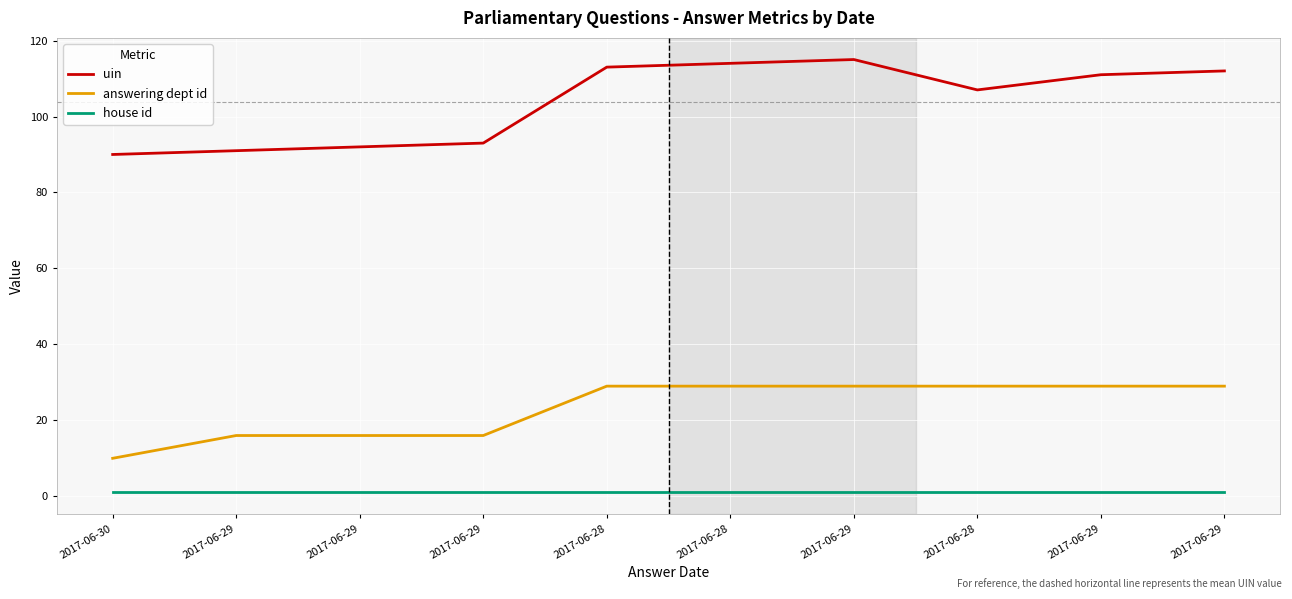

The value of house id at 2017-06-28 is 1. True or false?

True